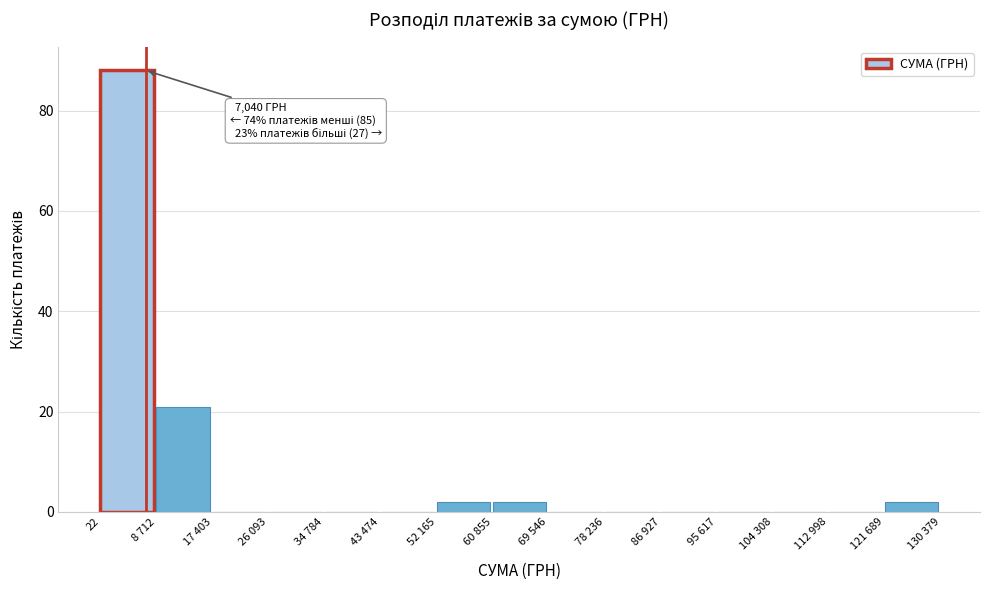

Reading right to left, list all the values displayed in this chart.

121 689=2	112 998=0	104 308=0	95 617=0	86 927=0	78 236=0	69 546=0	60 855=2	52 165=2	43 474=0	34 784=0	26 093=0	17 403=0	8 712=21	22=88